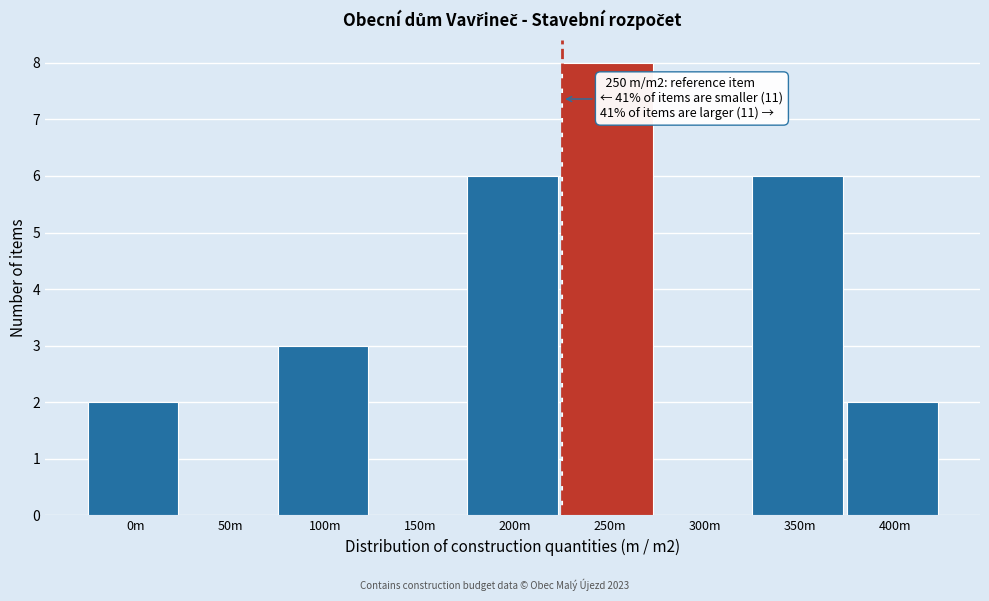

Reading left to right, transcribe all the data shown in this chart.

0m=2	50m=0	100m=3	150m=0	200m=6	250m=8	300m=0	350m=6	400m=2